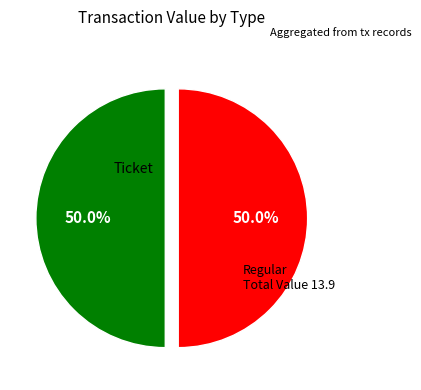

Count the number of slices in the pie.

2